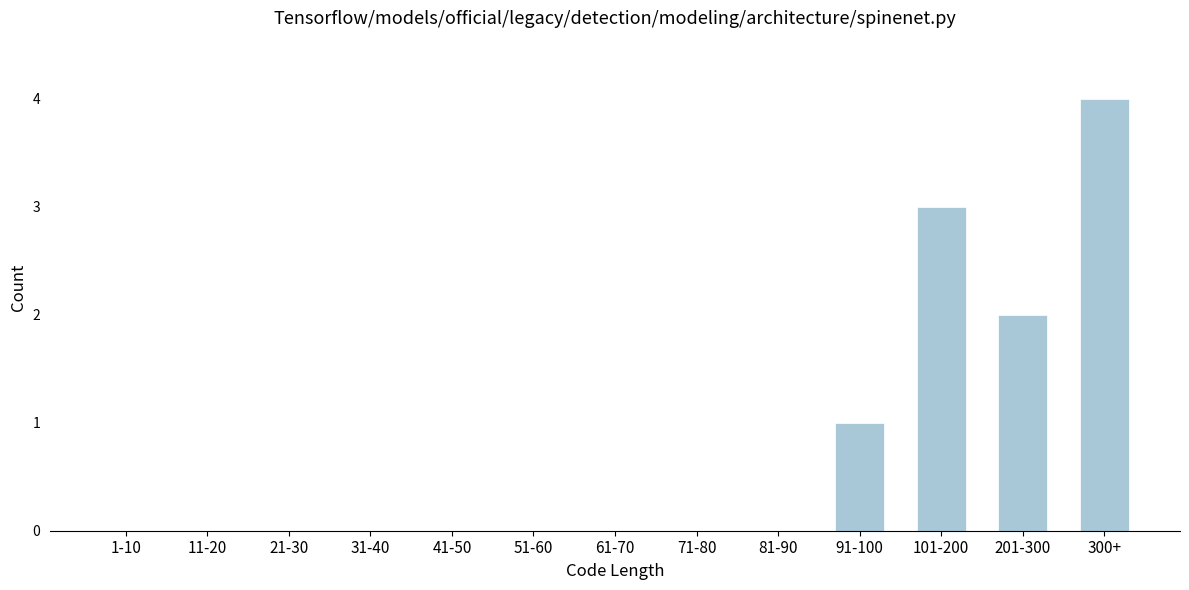

Reading left to right, extract all data points from this chart.

1-10=0	11-20=0	21-30=0	31-40=0	41-50=0	51-60=0	61-70=0	71-80=0	81-90=0	91-100=1	101-200=3	201-300=2	300+=4